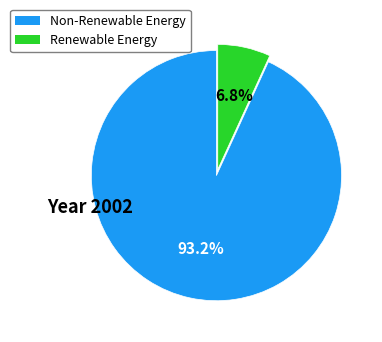

Is there a majority slice in this chart?

Yes